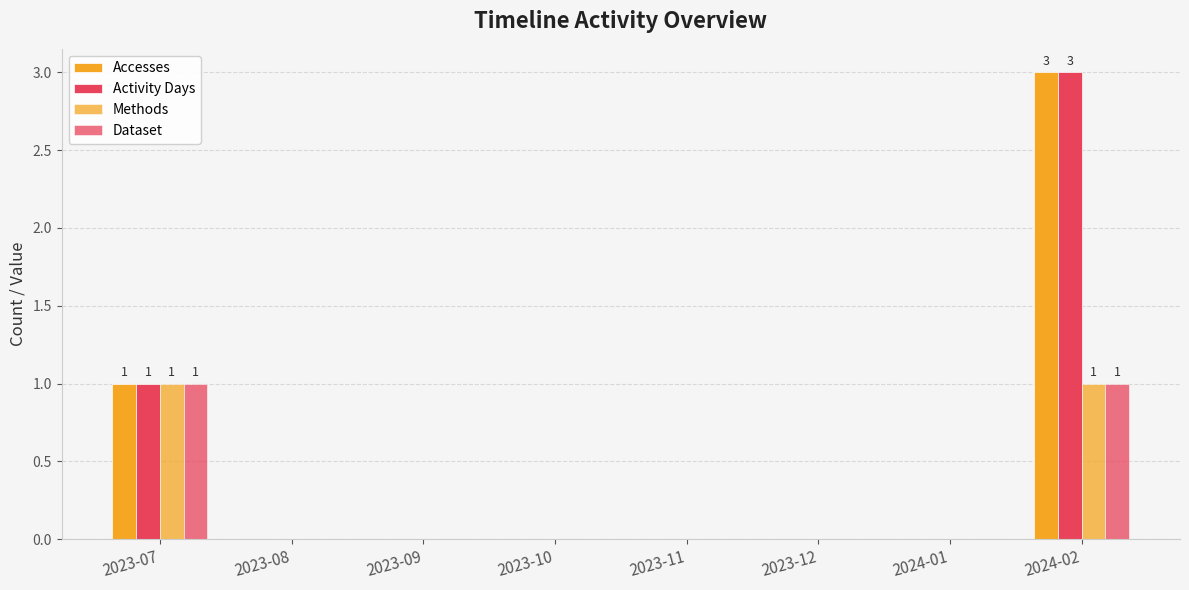

At how many categories does at least one series exceed 1?

1